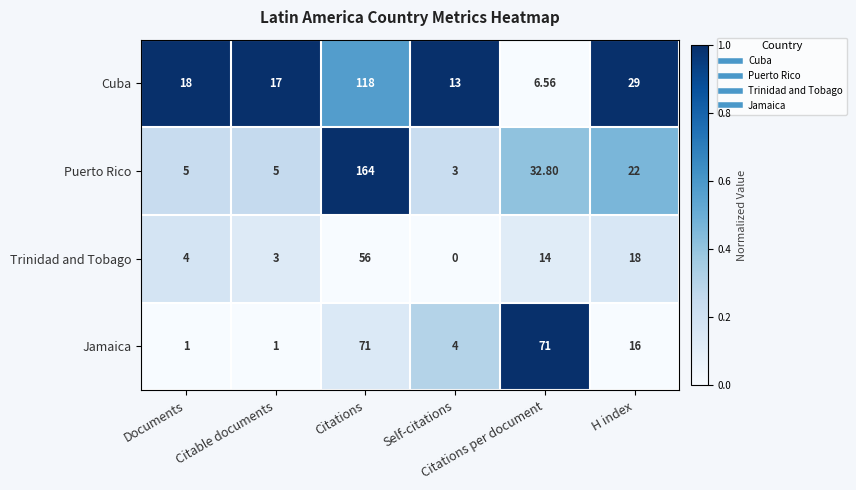

Rank the series by their average value, from highest to lowest.

Puerto Rico, Cuba, Jamaica, Trinidad and Tobago